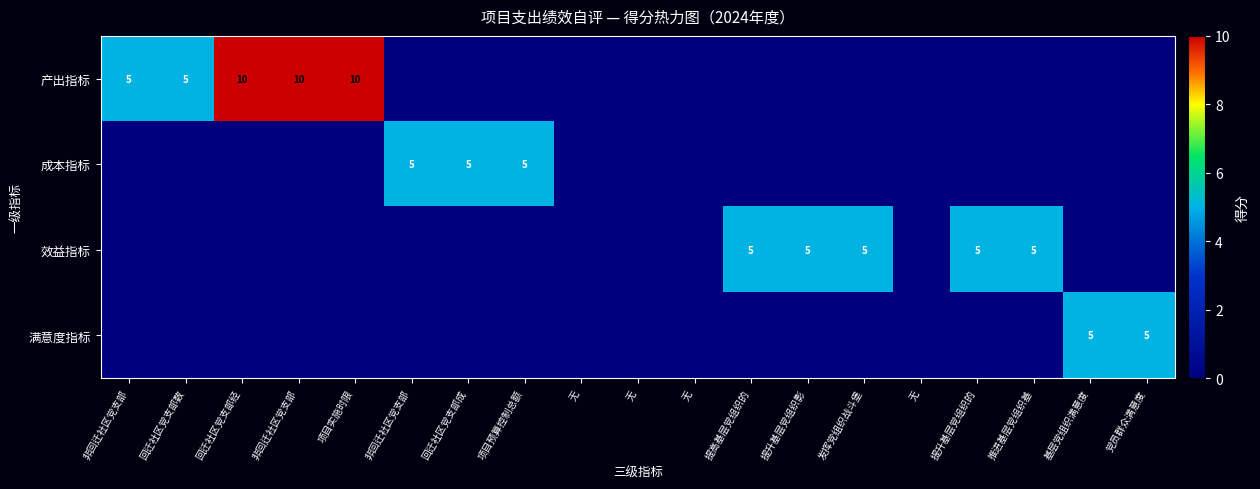

What is the average value of the 满意度指标 series?

1